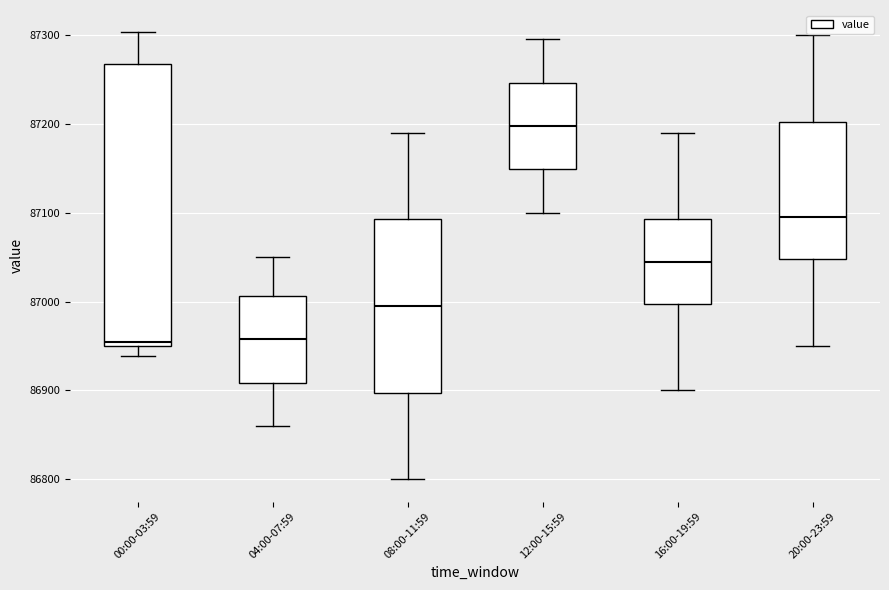

Which box is the tallest, from its lower edge to its upper edge?

00:00-03:59